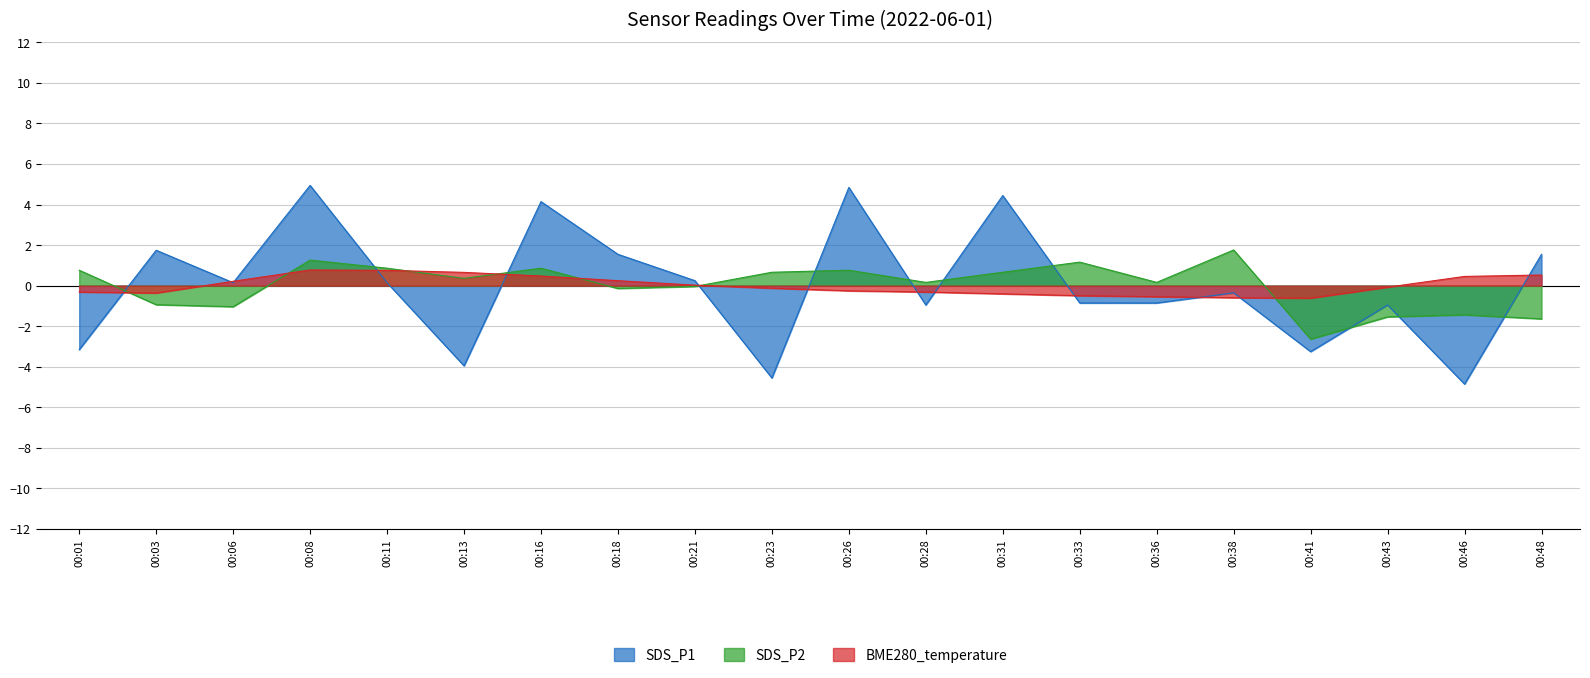

Where do SDS_P2 and BME280_temperature first cross each other?

00:01 and 00:03